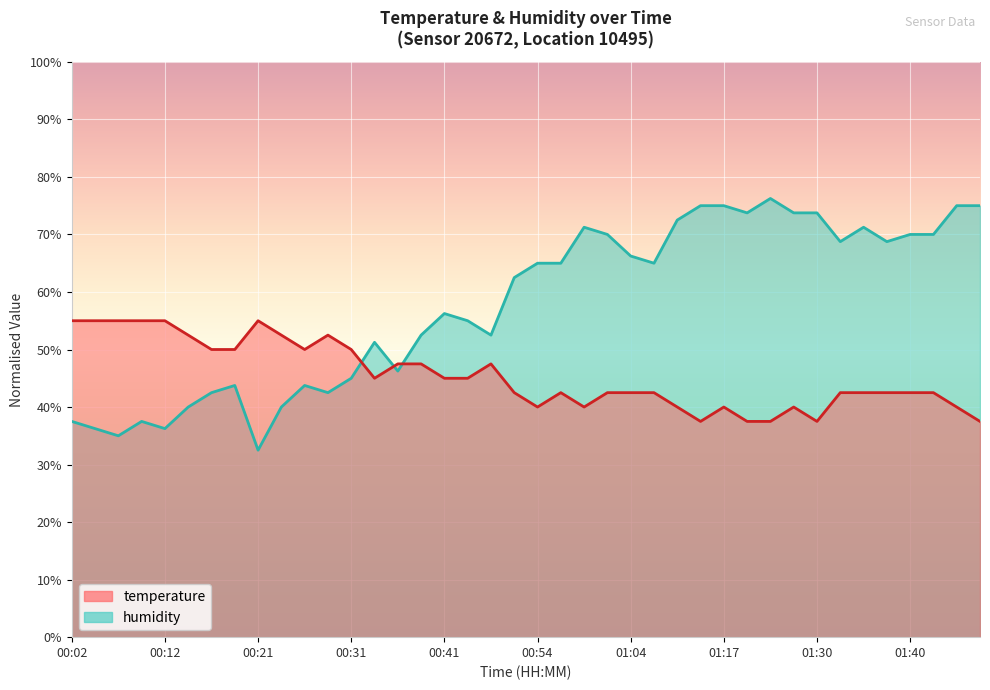

At which label is temperature closest to 46?

00:33